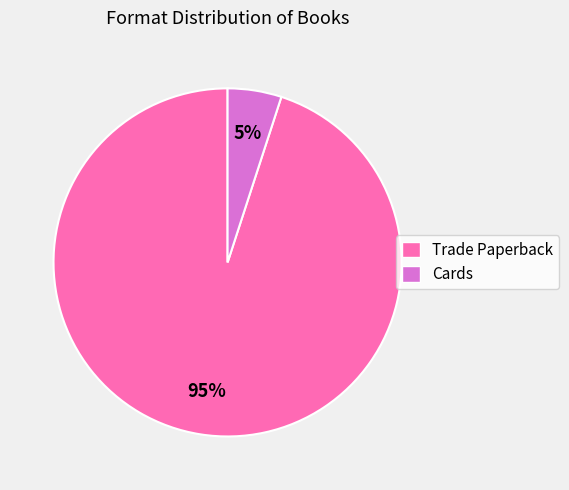

The Trade Paperback slice represents 99% of the pie. True or false?

False